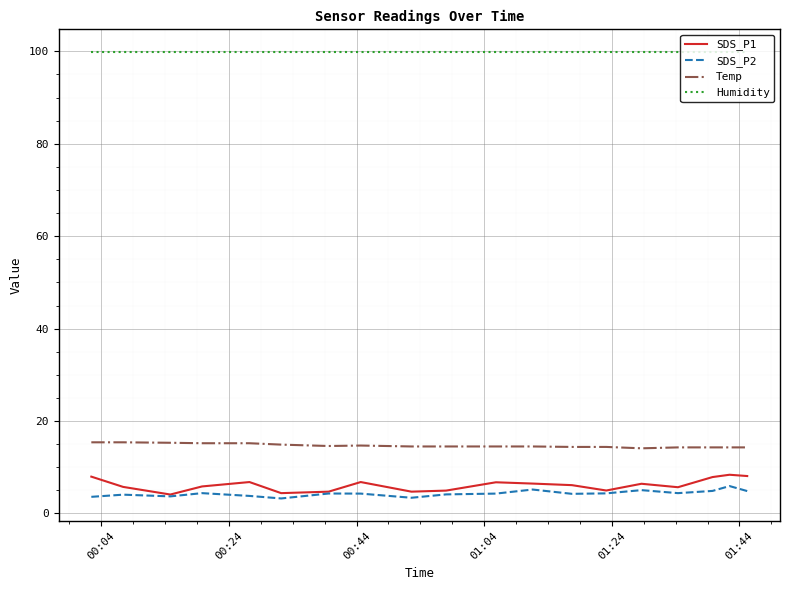

How many lines are shown in the chart?

4